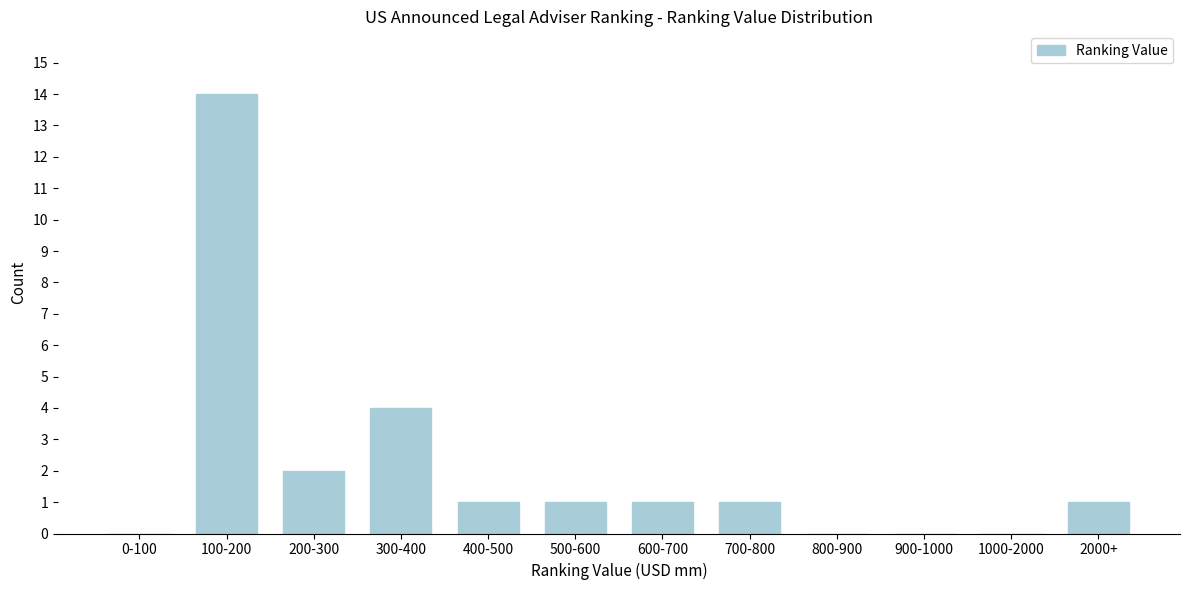

Reading left to right, list all the values displayed in this chart.

0-100=0	100-200=14	200-300=2	300-400=4	400-500=1	500-600=1	600-700=1	700-800=1	800-900=0	900-1000=0	1000-2000=0	2000+=1